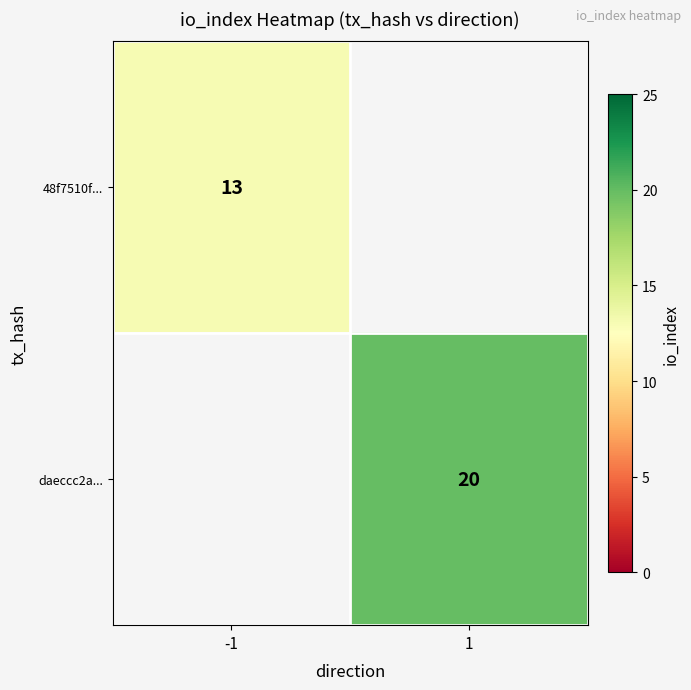

What is the maximum value shown in the chart?

20.0